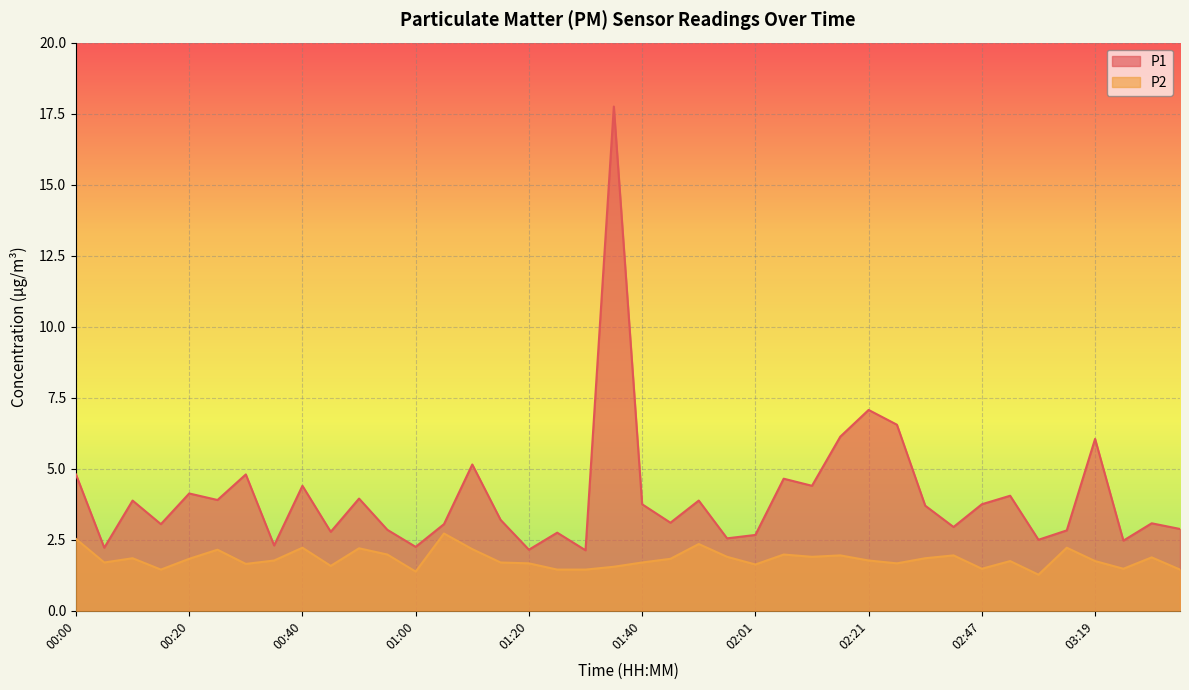

How many interior local valleys does the P1 series have?

14